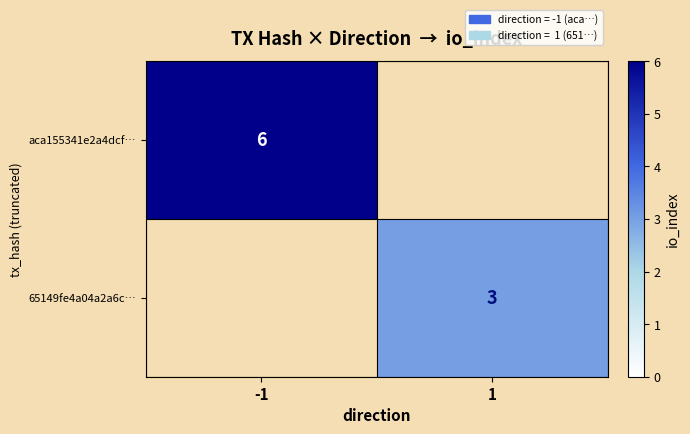

True or false: aca155341e2a4dcf… has a value of 6 at -1.

True